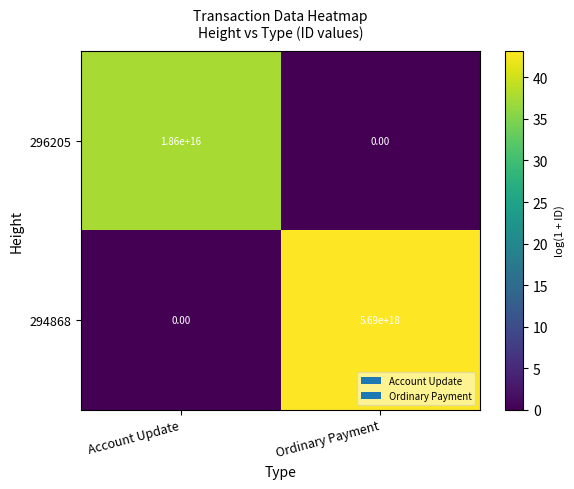

Where is 294868 nearest to the value 2845000000000000000?

Account Update